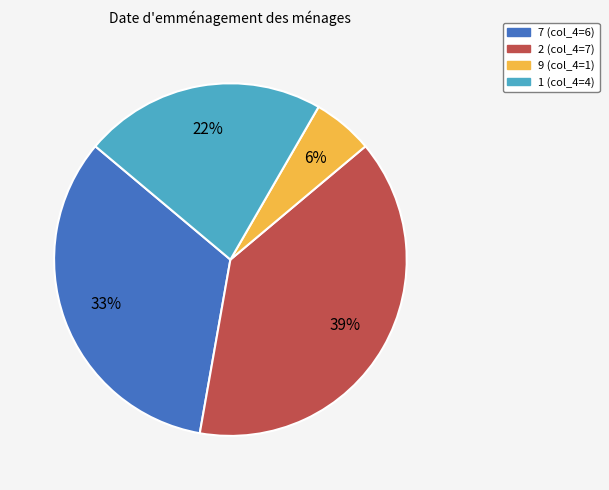

To the nearest percent, what is the difference between the largest and smallest slice percentages?

33%